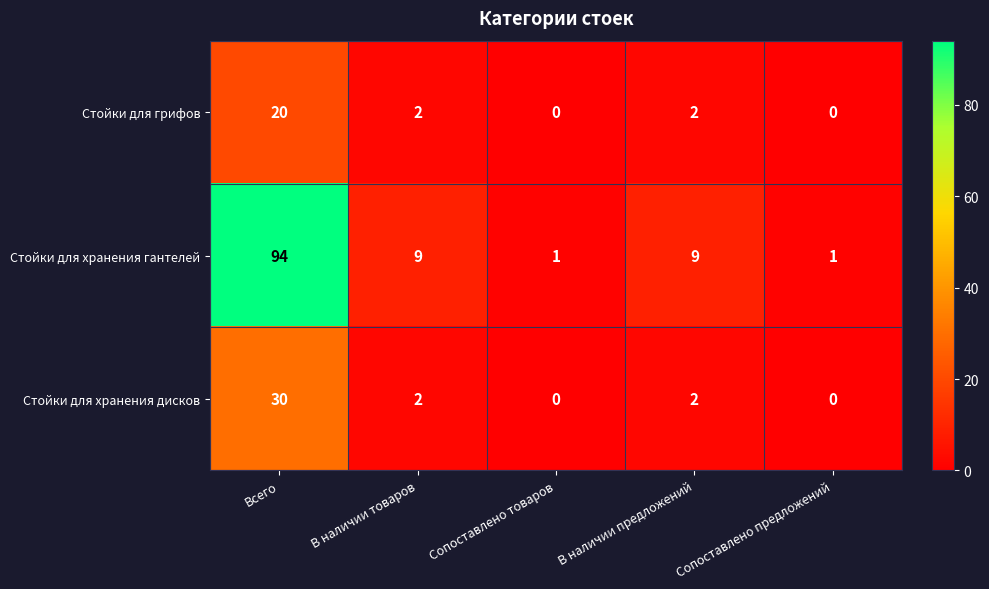

At which label does Стойки для хранения гантелей first exceed 9?

Всего